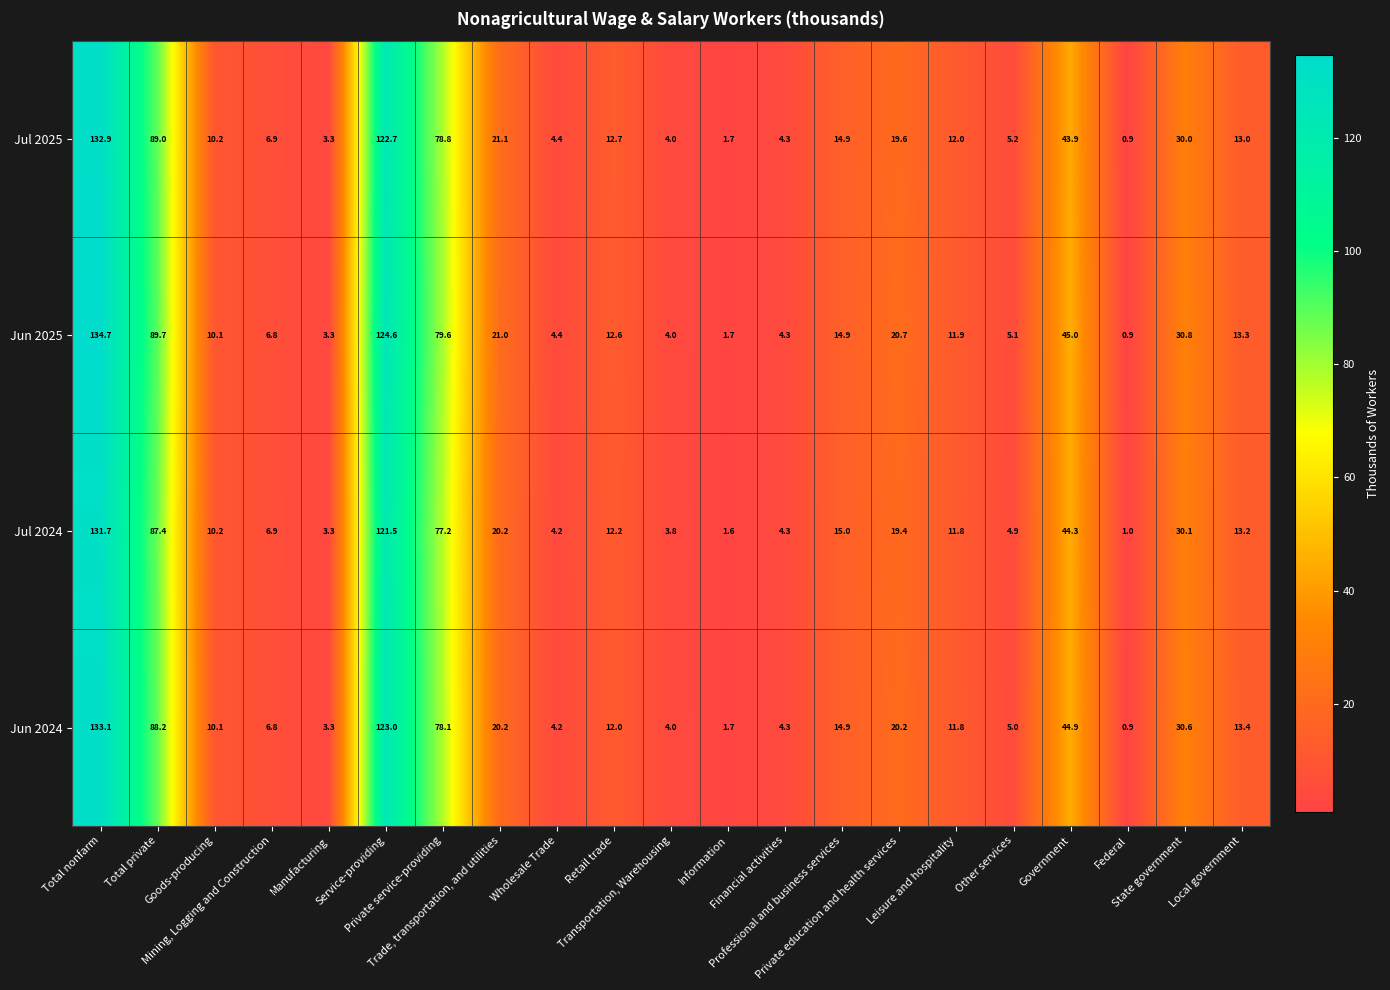

Between Information and State government, which series saw the biggest shift?

Jun 2025